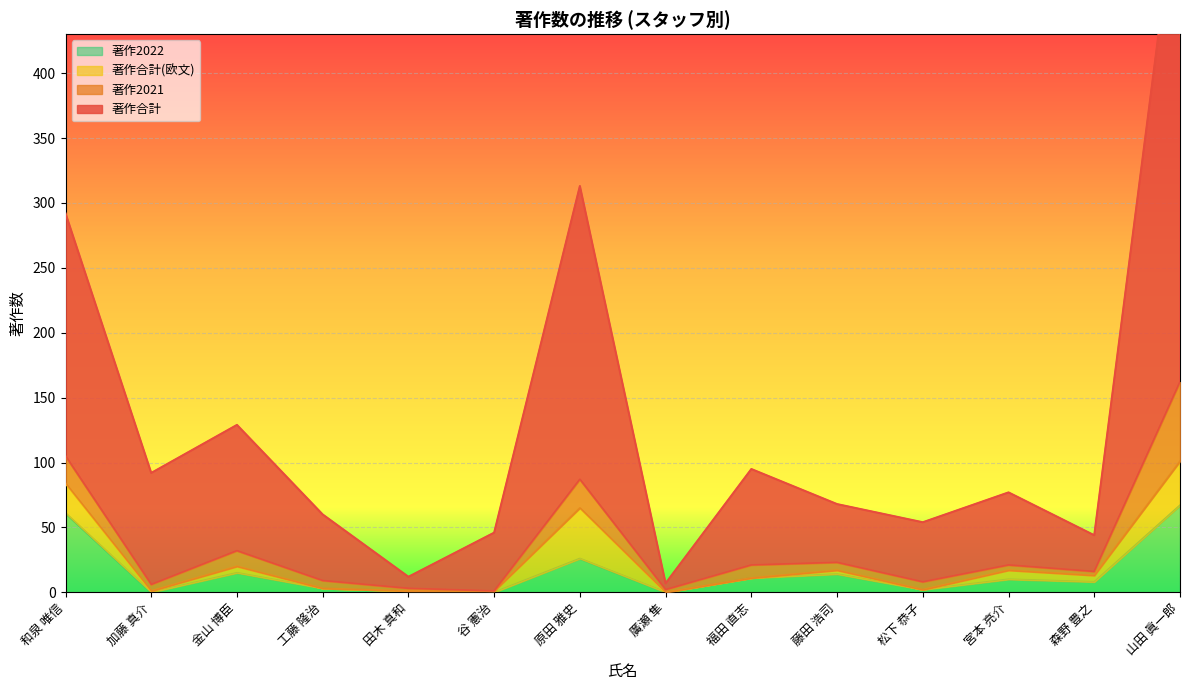

What position from the left is 松下 恭子?

11